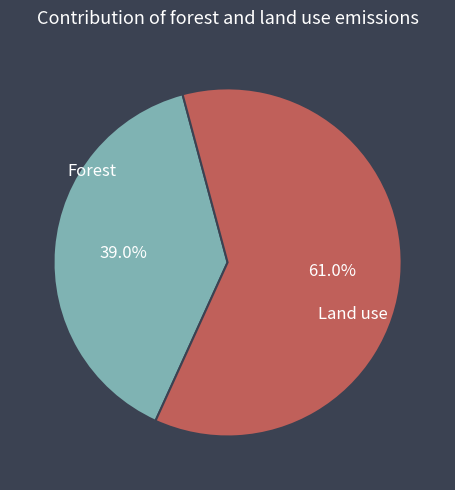

Is there any slice that represents more than half of the pie?

Yes